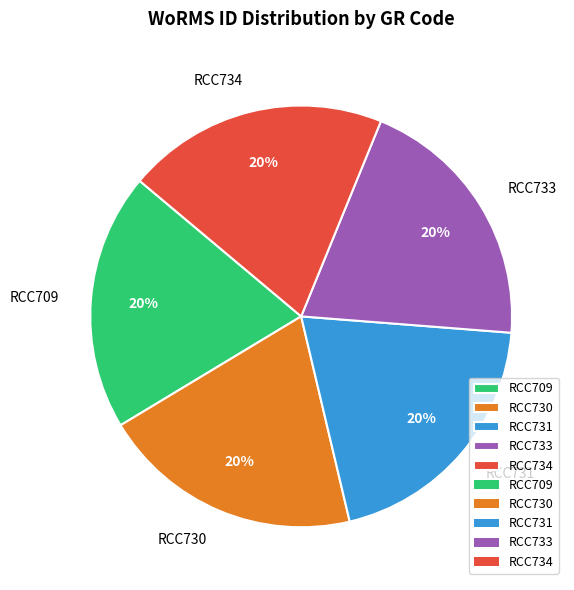

Does any single category account for the majority?

No